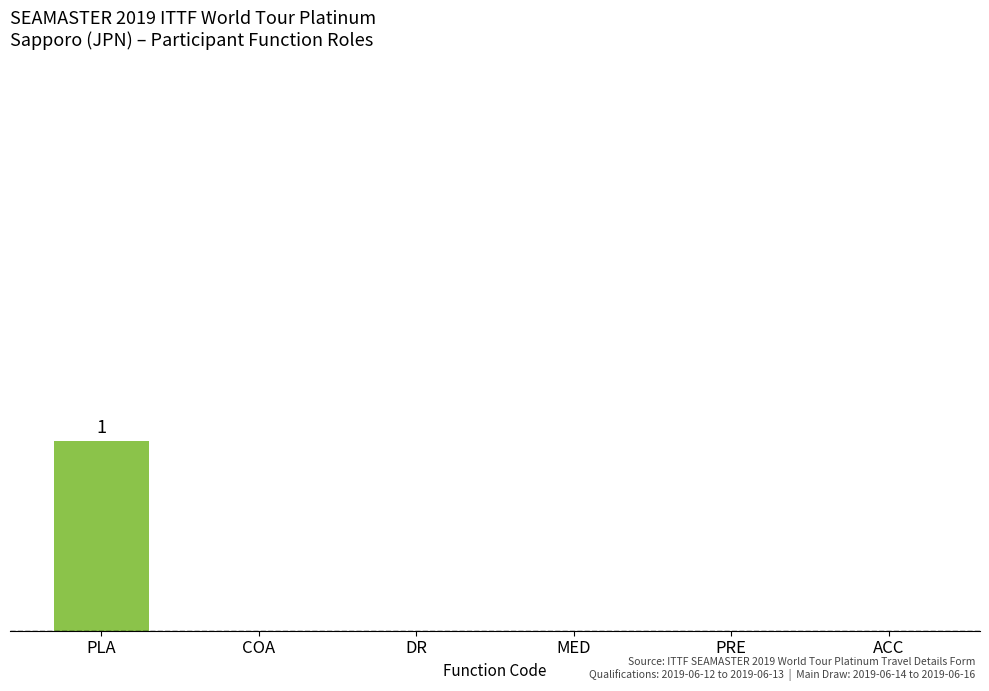

Reading left to right, what are all the values shown in this chart?

1	0	0	0	0	0